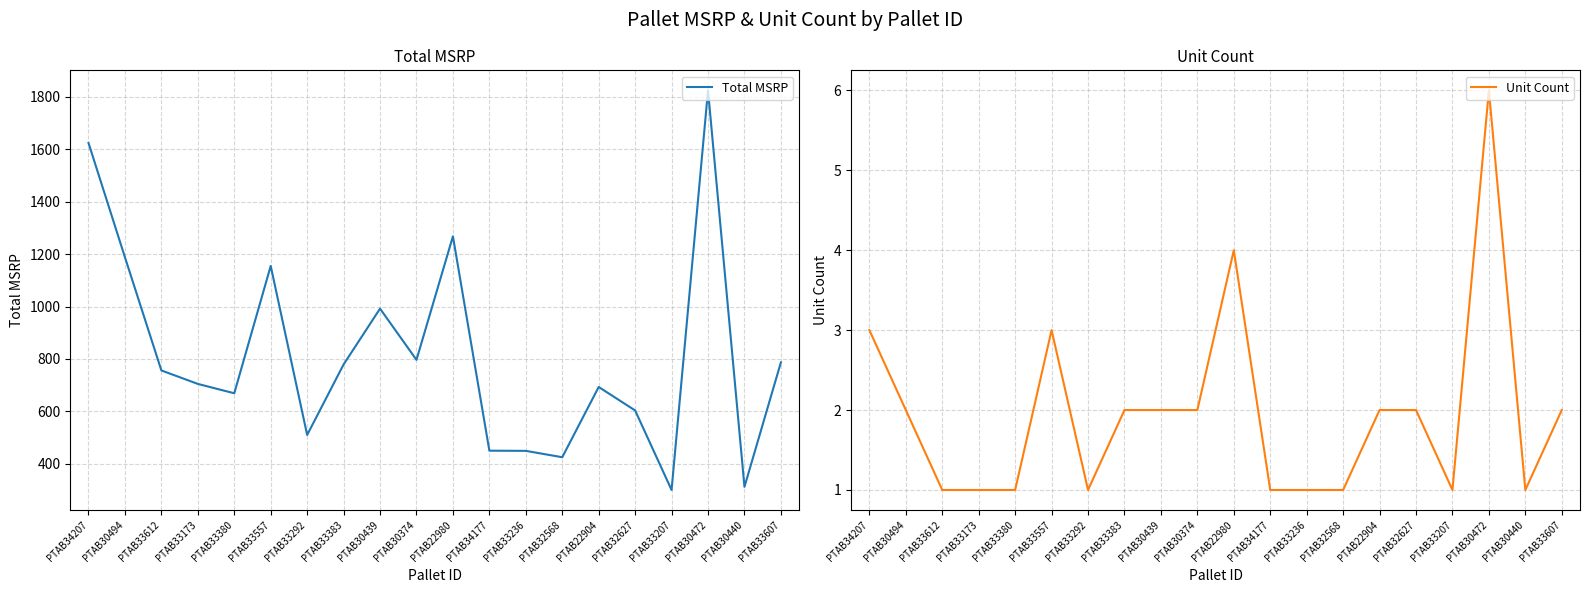

Which series has the widest spread of values?

Total MSRP